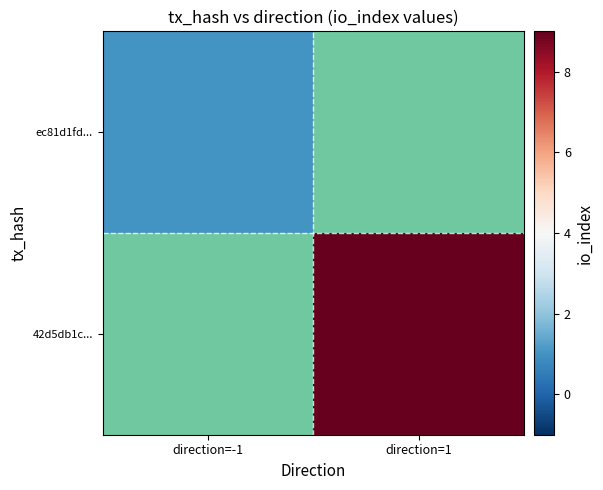

Rank the series by their maximum value, from lowest to highest.

ec81d1fd..., 42d5db1c...